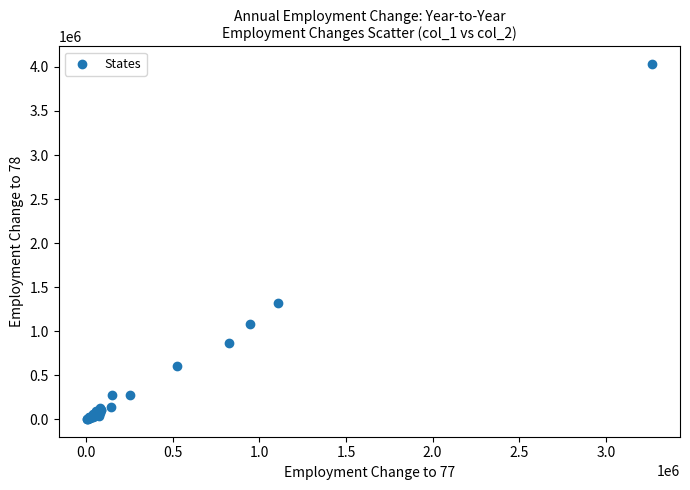

What Y value in the scatter plot is closest to 2017901?

1321891